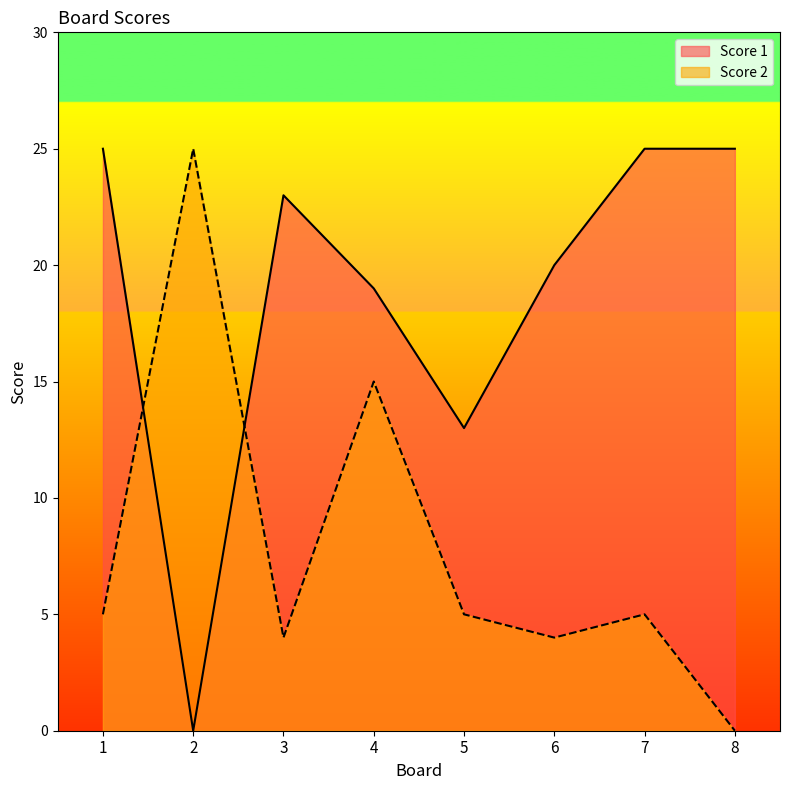

Which series ends up on top after the final intersection of Score 2 and Score 1?

Score 1